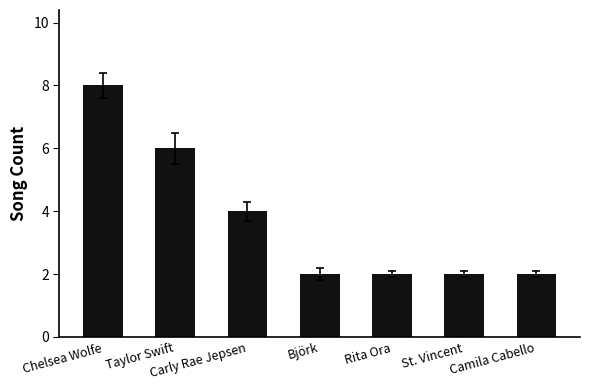

Count the number of data series in this chart.

1